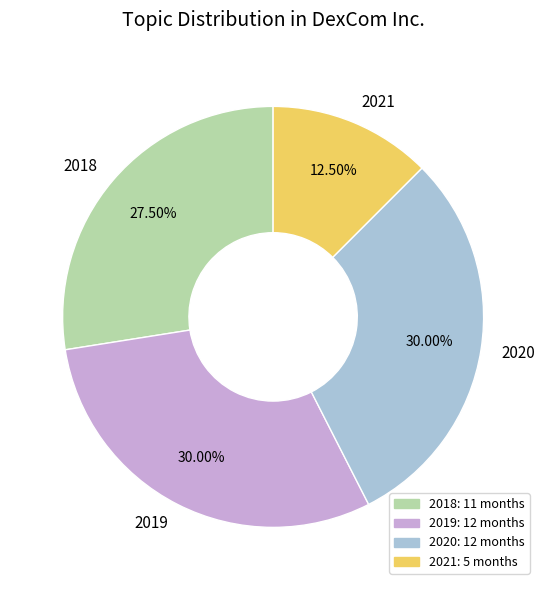

Is there a majority slice in this chart?

No